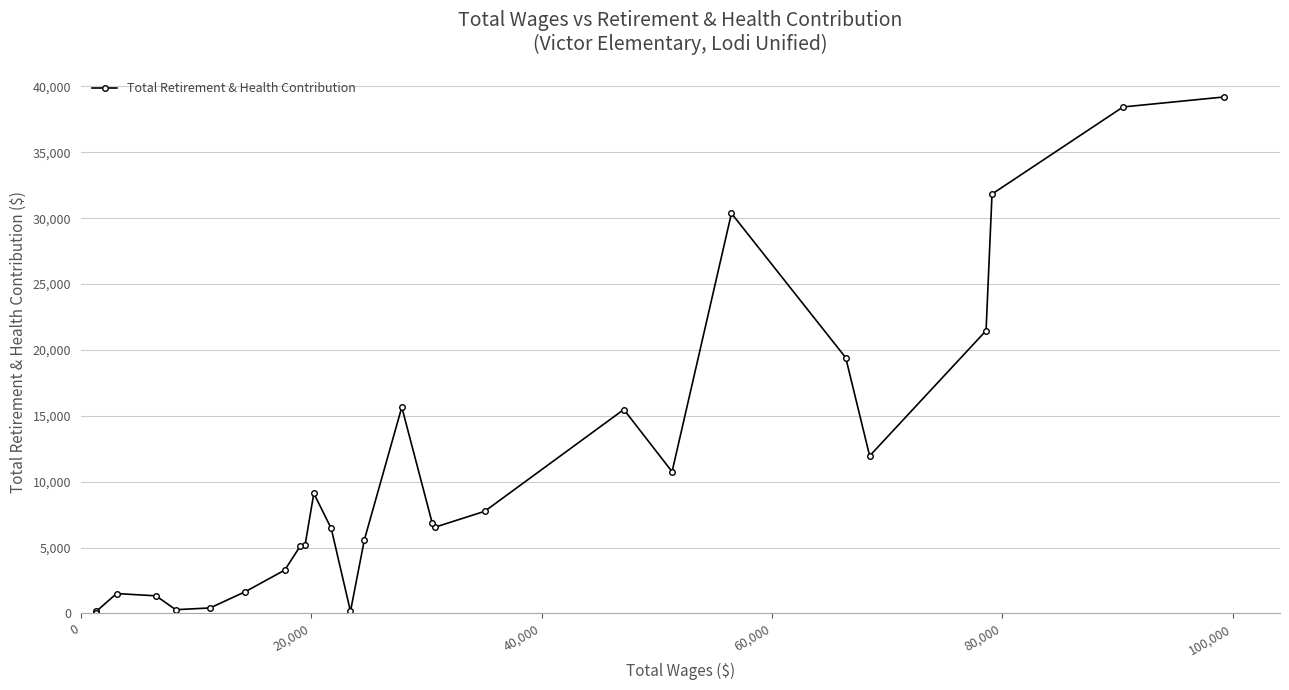

How many interior local valleys (lower than both neighbors) does the data have?

5